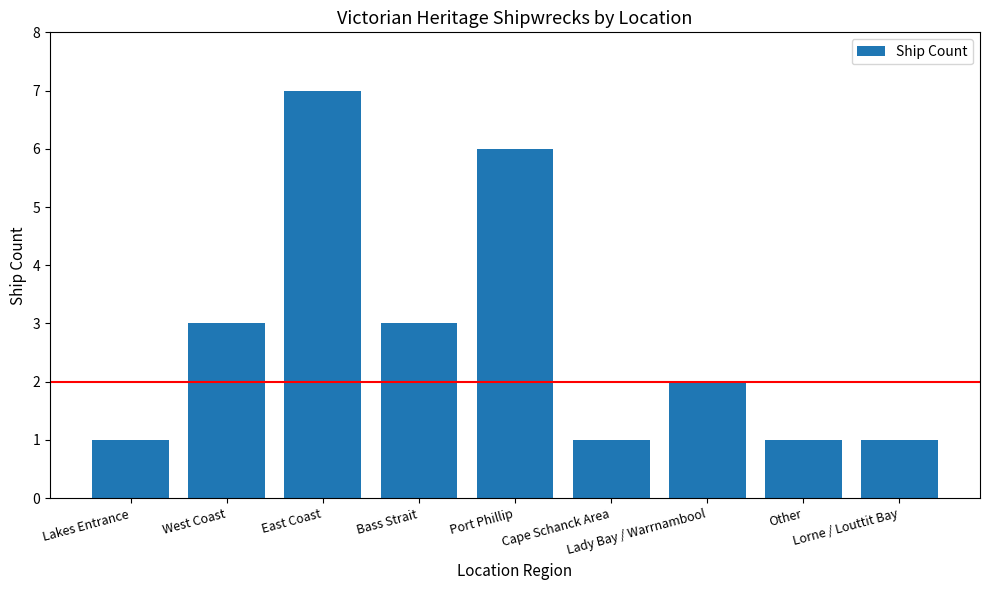

Is it true that the value at East Coast is 7?

True